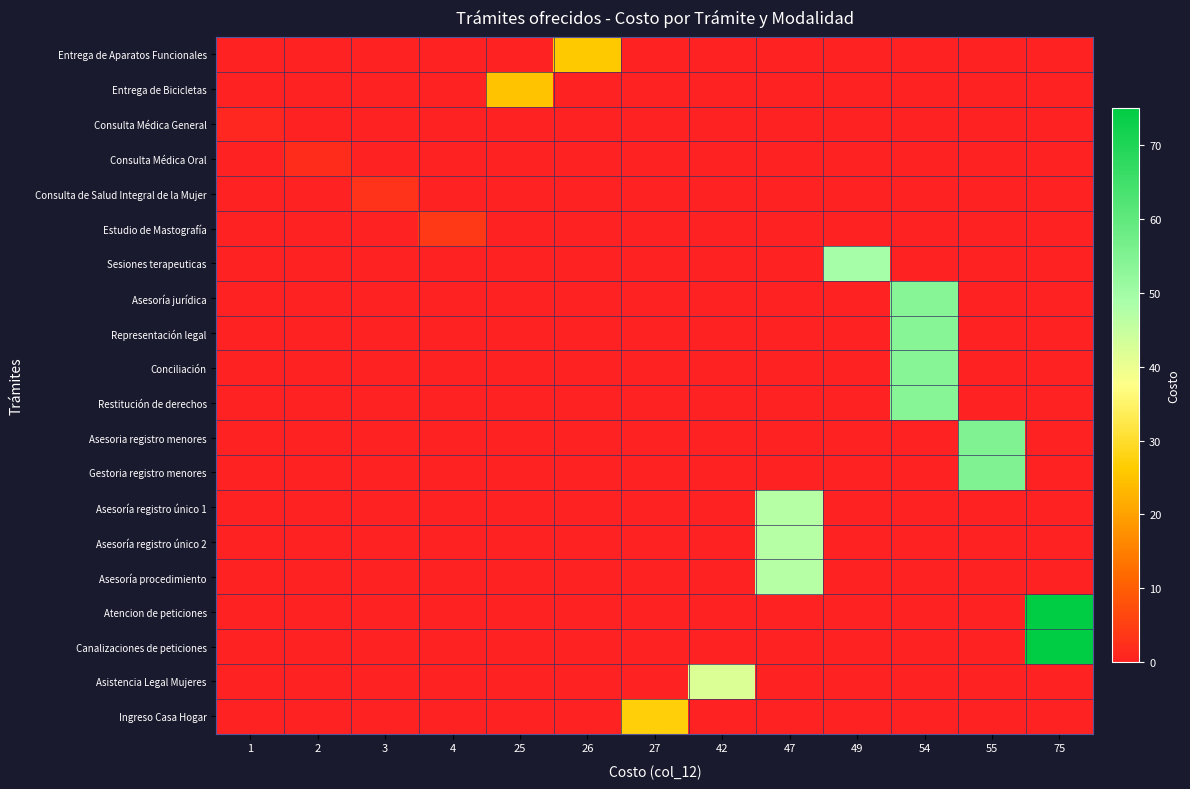

Which series has the largest total across all categories?

Atencion de peticiones